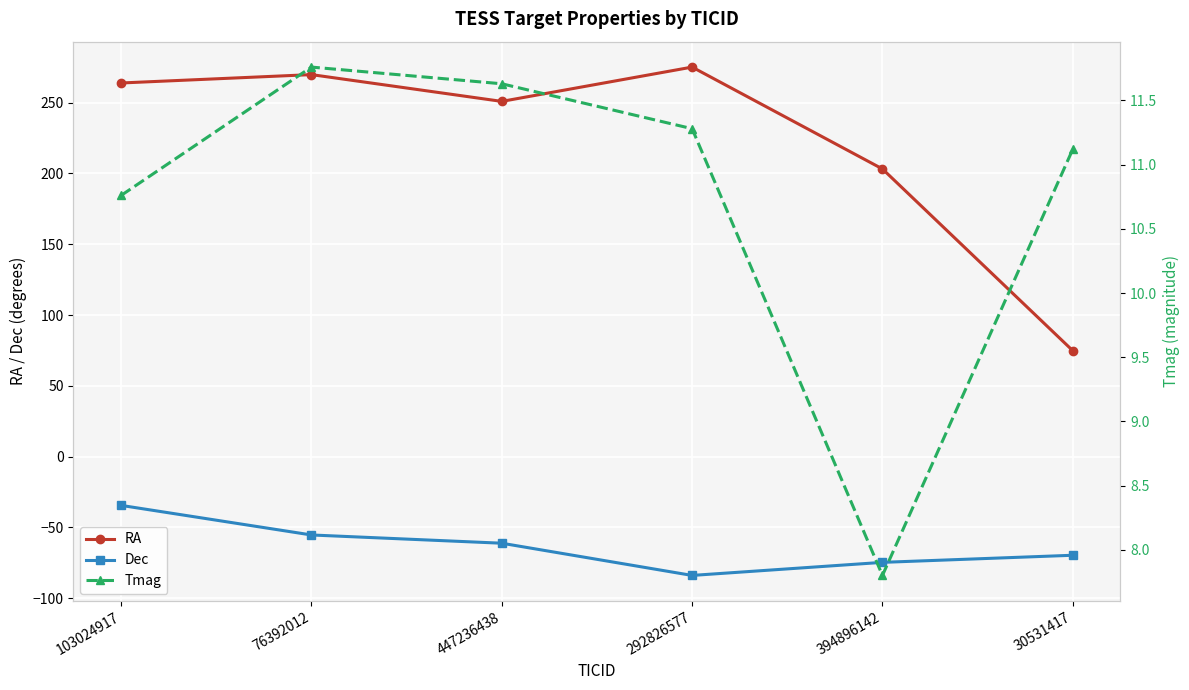

True or false: RA and Dec cross at least once.

False